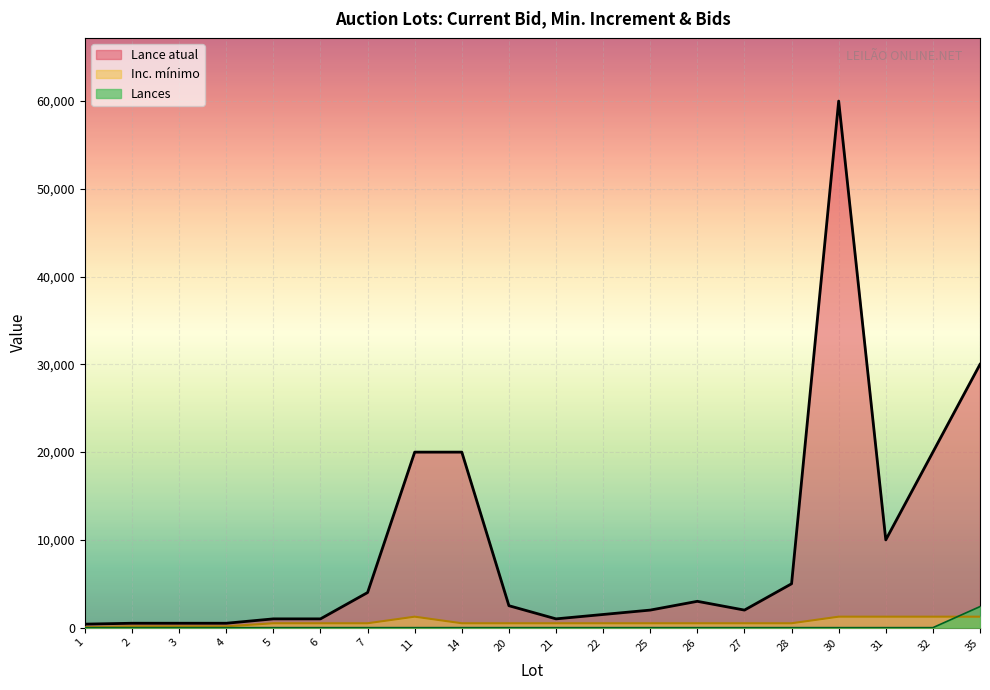

At 3, list the series in order from largest to smallest.

Lance atual, Inc. mínimo, Lances